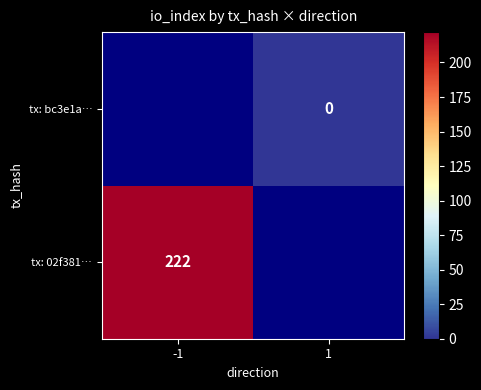

At how many categories does at least one series exceed 38?

1